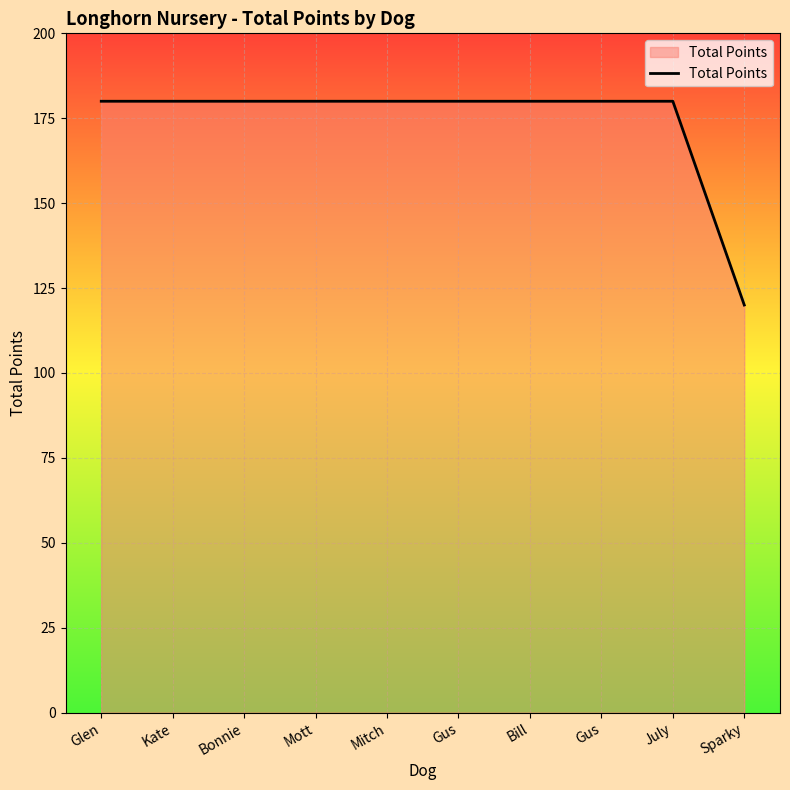

Reading left to right, what are all the values shown in this chart?

180	180	180	180	180	180	180	180	180	120